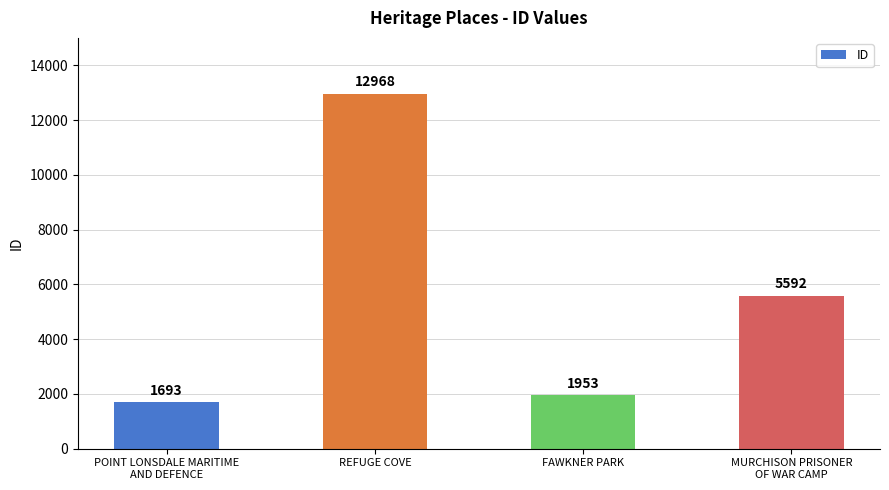

Is it true that the value at REFUGE COVE is 21180?

False